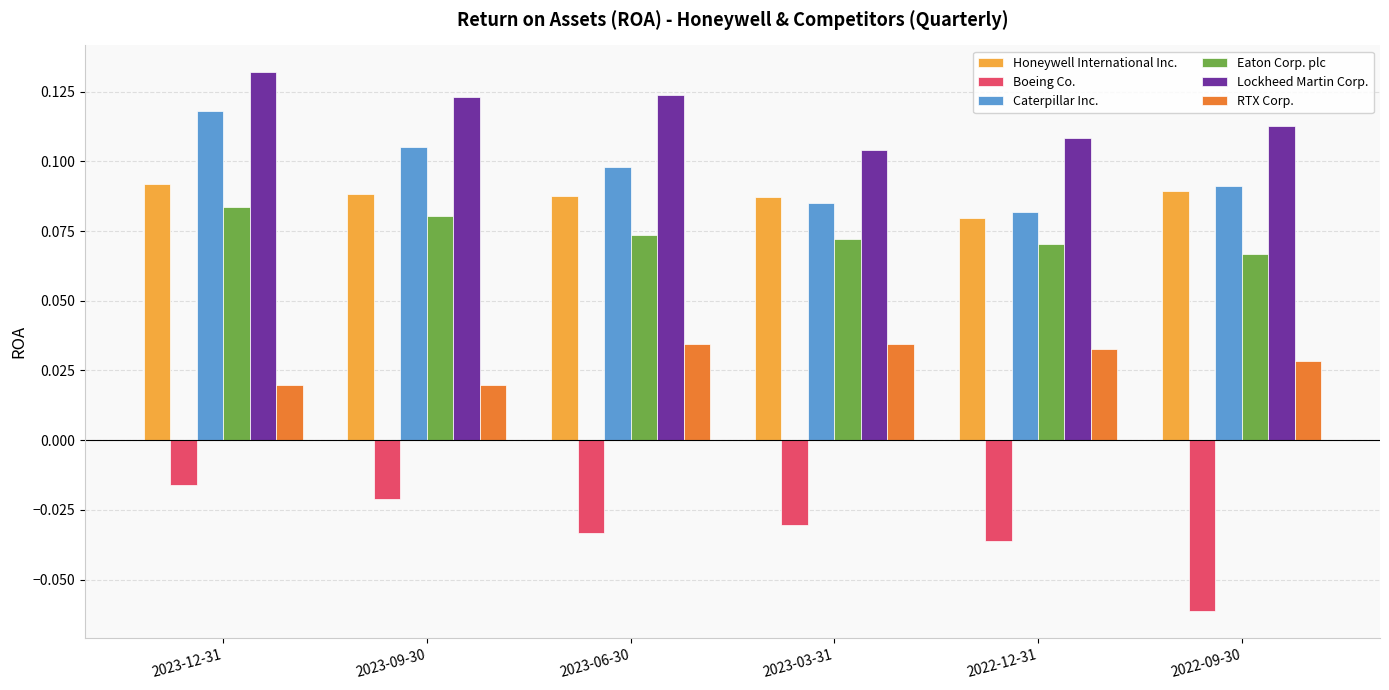

Rank the series by their maximum value, from highest to lowest.

Lockheed Martin Corp., Caterpillar Inc., Honeywell International Inc., Eaton Corp. plc, RTX Corp., Boeing Co.